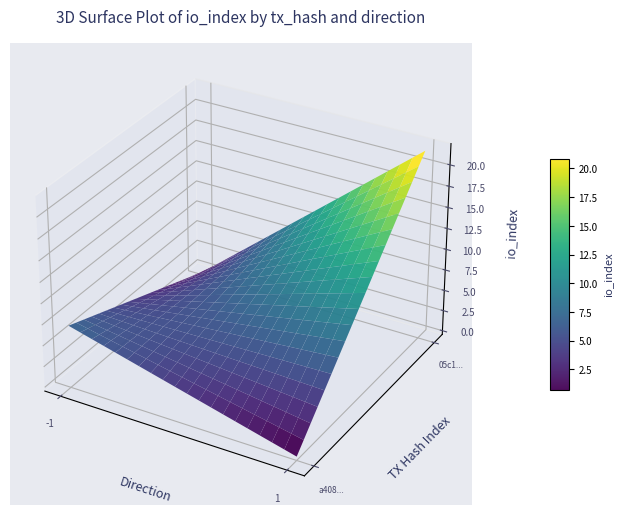

How many data points does each series have?

2